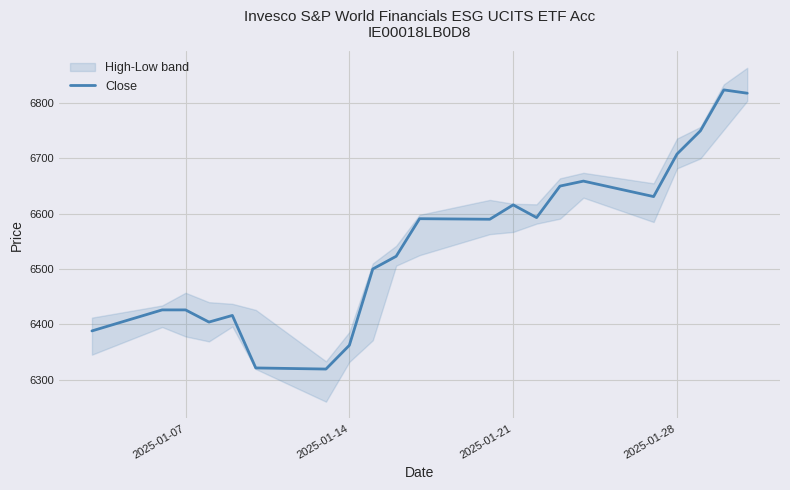

The Close series shows 2671 at 2025-01-14. True or false?

False